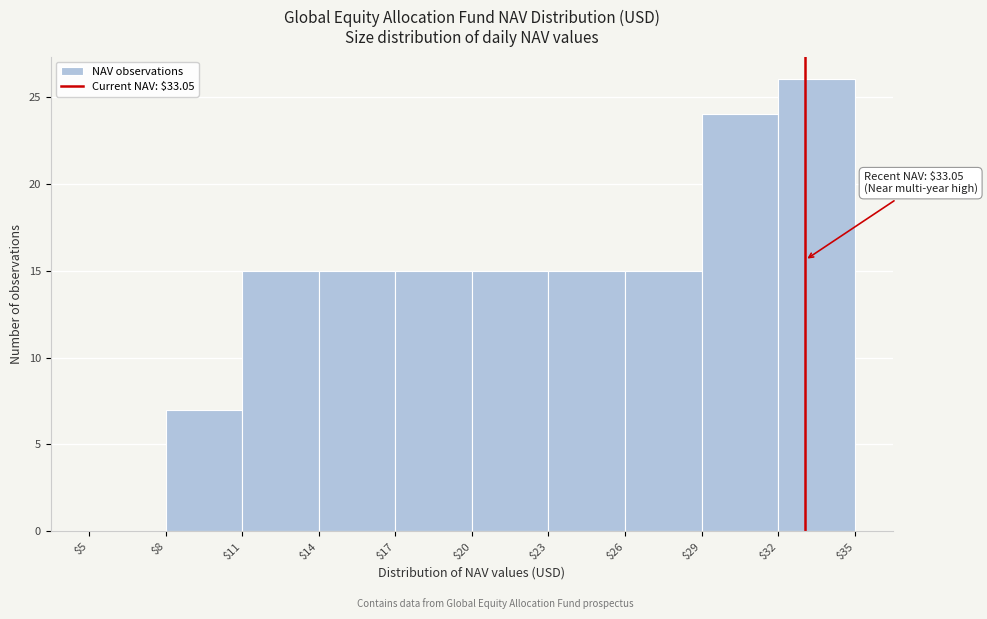

Over which range of the x-axis is the bar tallest?

$32 to $35